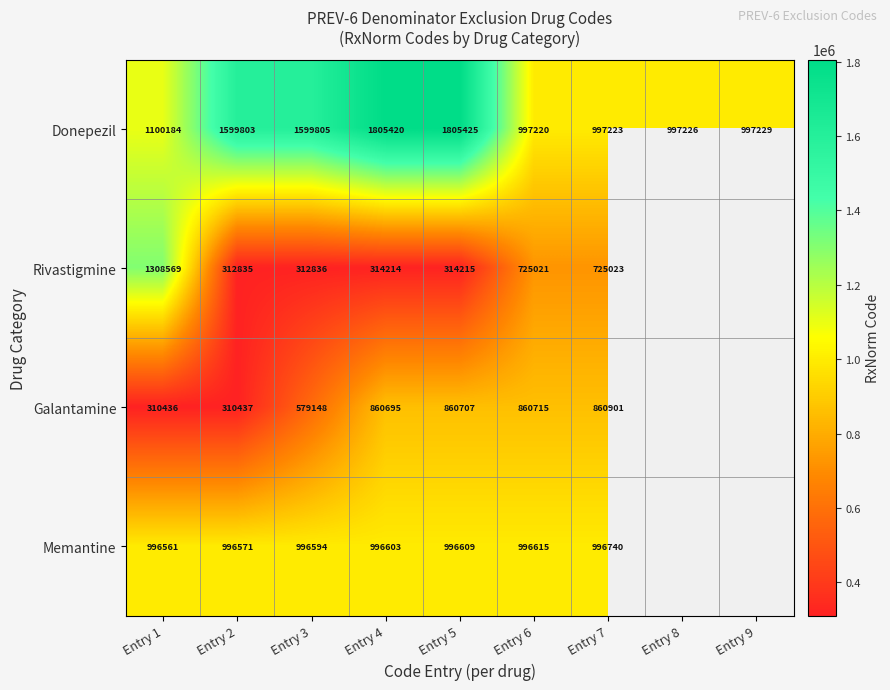

Which category has the lowest value across all series?

Entry 1